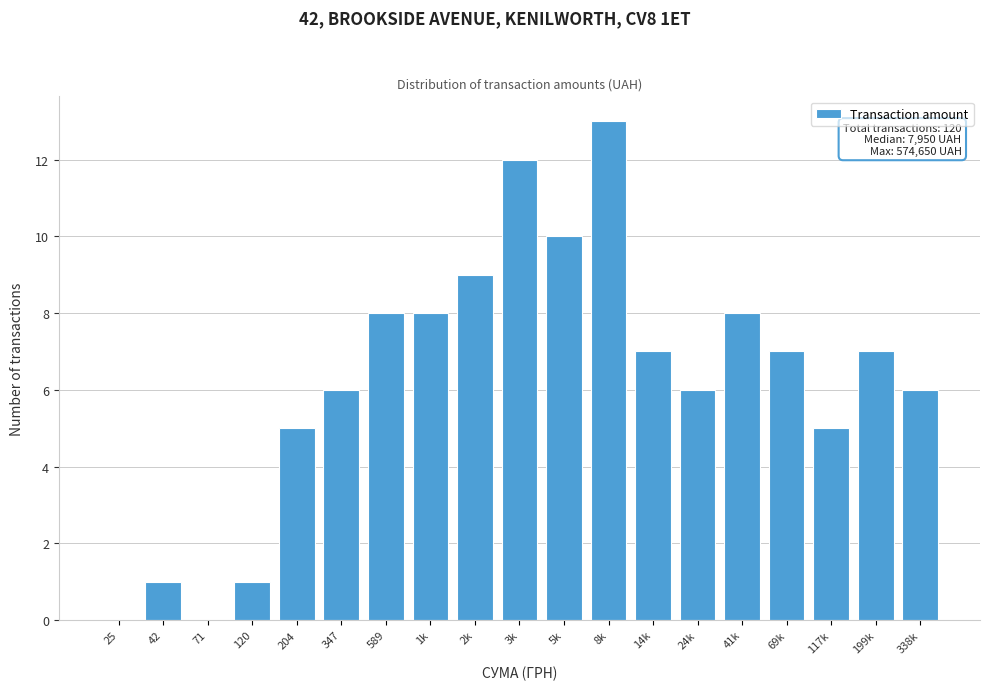

Reading right to left, list all the values displayed in this chart.

338k=6	199k=7	117k=5	69k=7	41k=8	24k=6	14k=7	8k=13	5k=10	3k=12	2k=9	1k=8	589=8	347=6	204=5	120=1	71=0	42=1	25=0